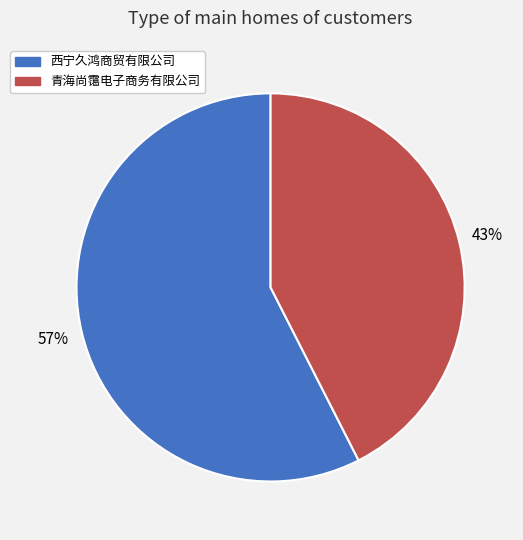

Is it true that 青海尚霭电子商务有限公司 is 32% of the pie?

False